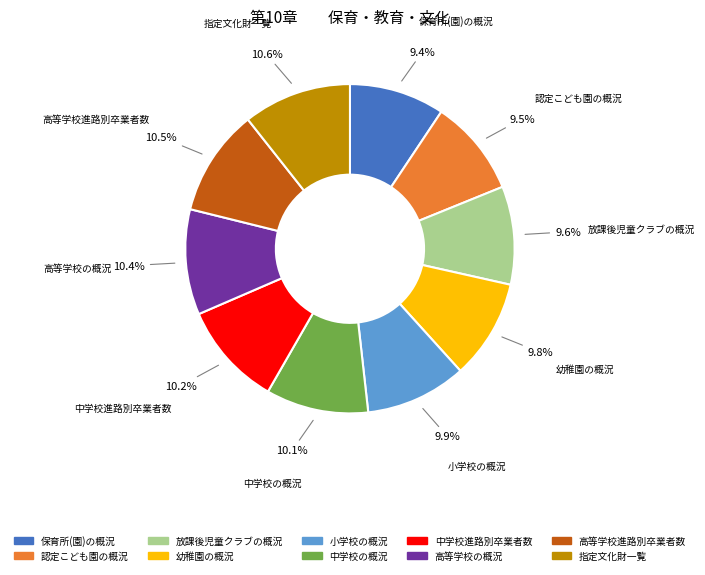

Is there any slice that represents more than half of the pie?

No